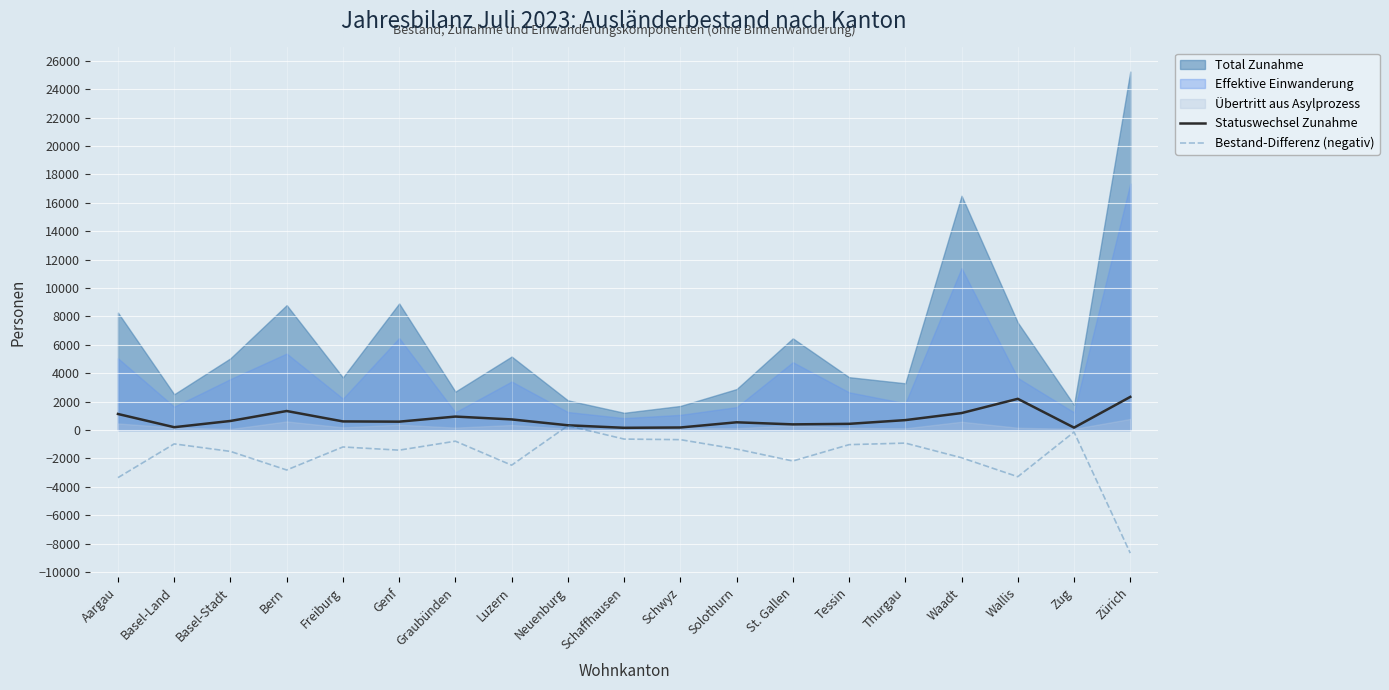

True or false: Statuswechsel Zunahme has a value of 2199 at Wallis.

True